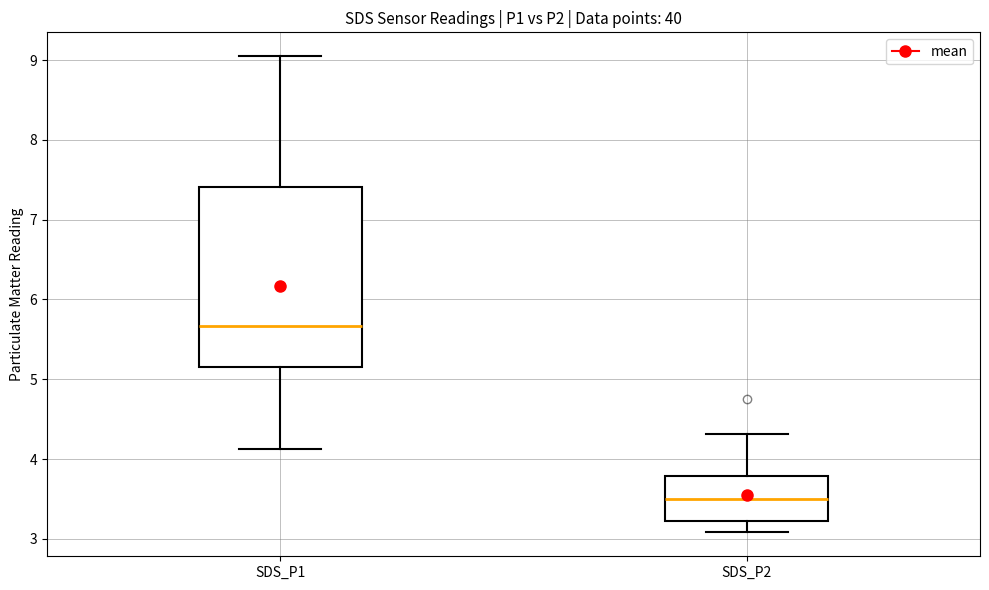

Reading left to right, read every box against the y-axis: the position of its median line, the range the box covers, and the ends of its whiskers. The values are not printed on the chart, so give them approximately, as read against the axis.

SDS_P1: median 5.7, box 5.2 to 7.4, whiskers 4.1 to 9.1
SDS_P2: median 3.5, box 3.2 to 3.8, whiskers 3.1 to 4.3